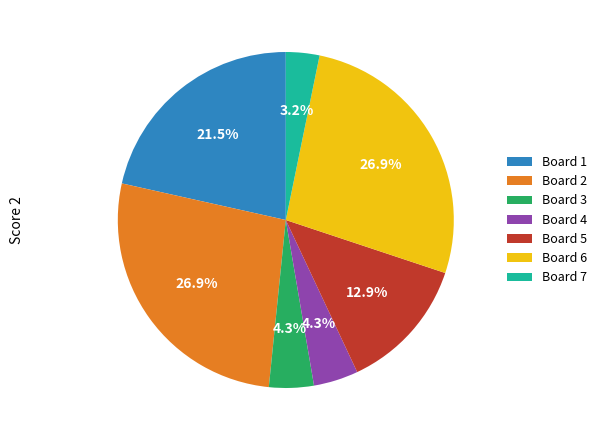

Is it true that Board 2 is 27% of the pie?

True